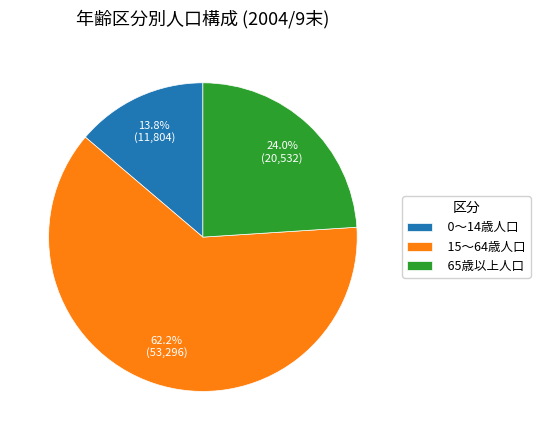

To the nearest percent, what is the combined percentage of 65歳以上人口 and 0～14歳人口?

38%